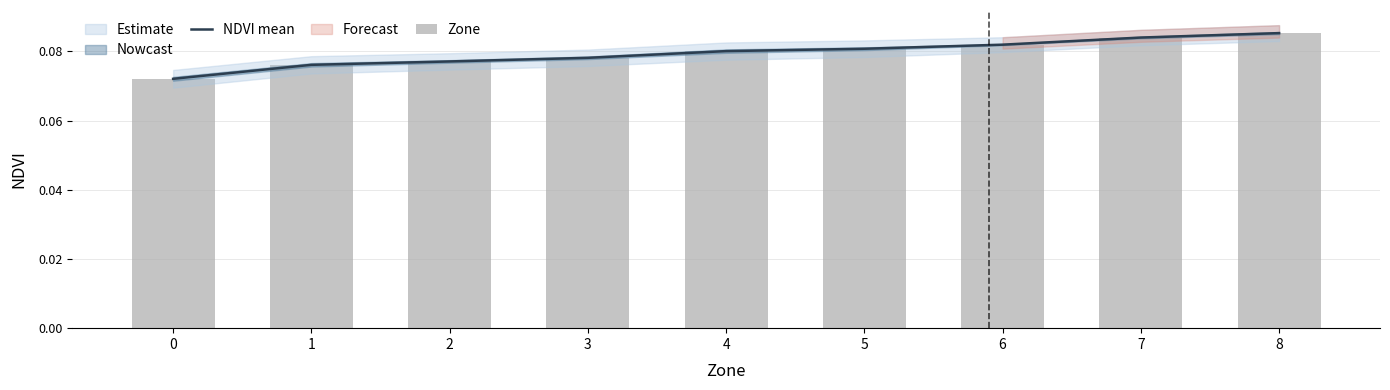

Which series changed the most between 3 and 5?

NDVI mean